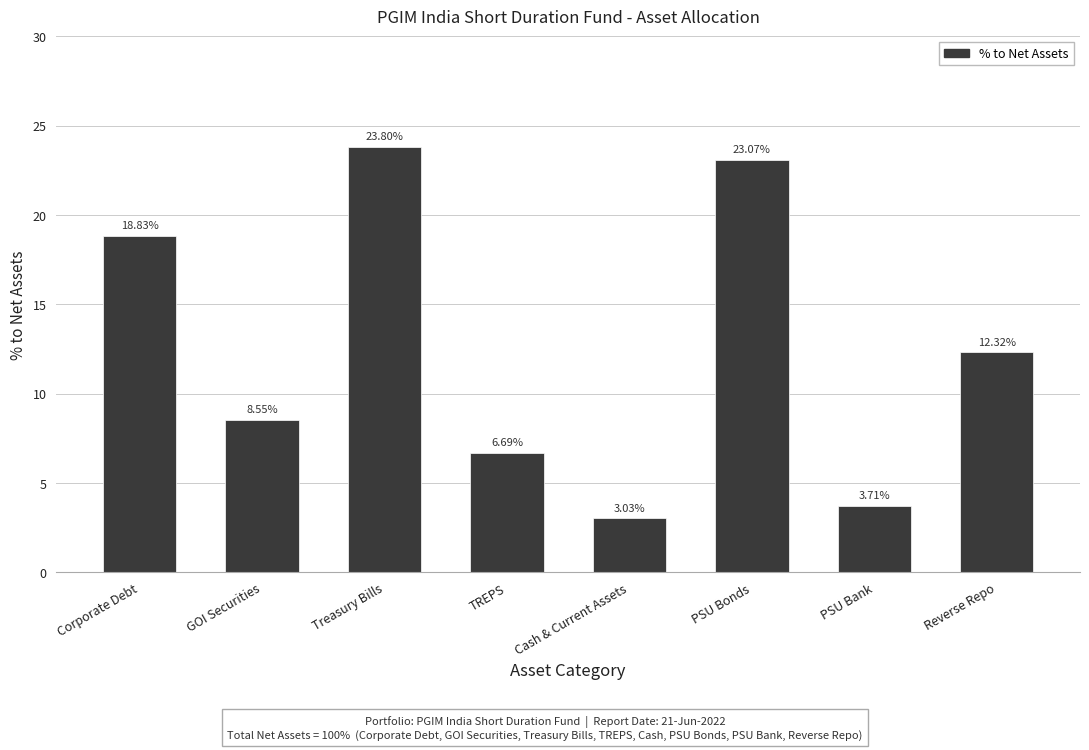

How many values are below 12?

4